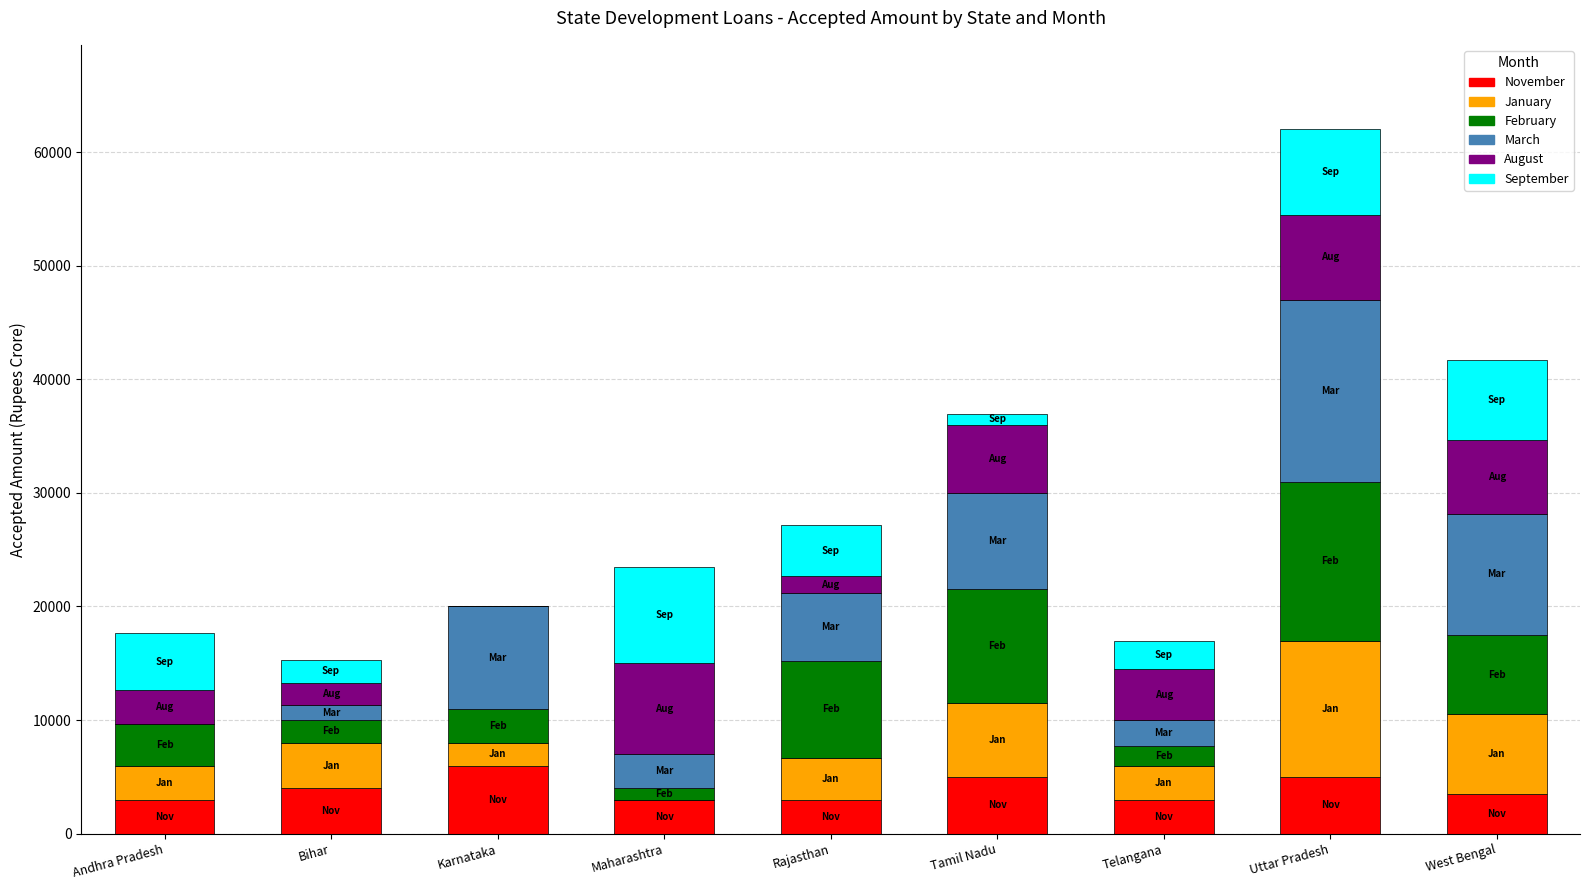

True or false: the data shows 3000 at Rajasthan.

True